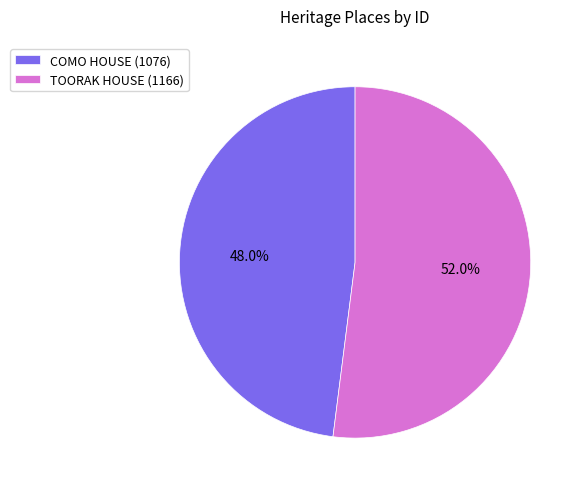

Rank the categories by value from highest to lowest.

TOORAK HOUSE, COMO HOUSE